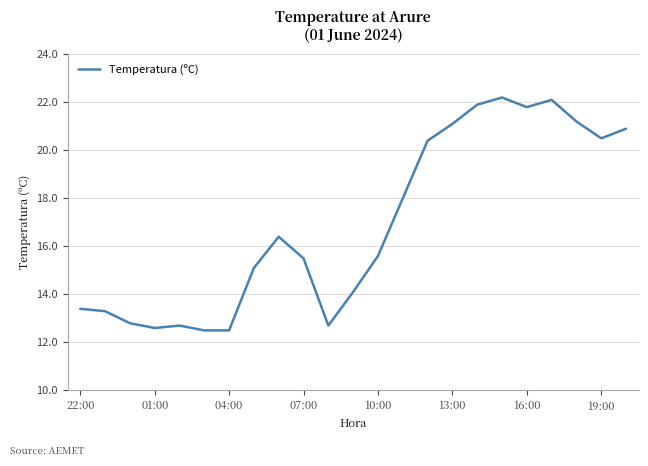

Reading right to left, extract all data points from this chart.

20.9	20.5	21.2	22.1	21.8	22.2	21.9	21.1	20.4	18.0	15.6	14.1	12.7	15.5	16.4	15.1	12.5	12.5	12.7	12.6	12.8	13.3	13.4